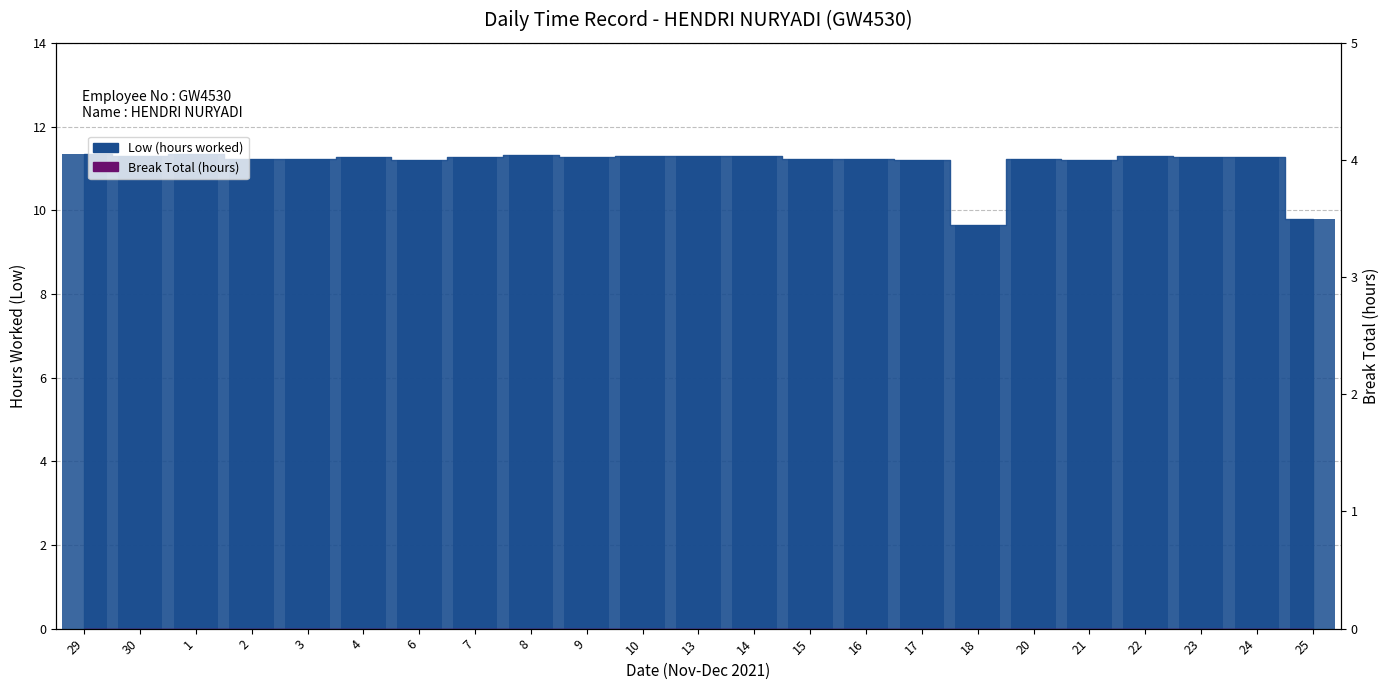

What is the average value?

11.1